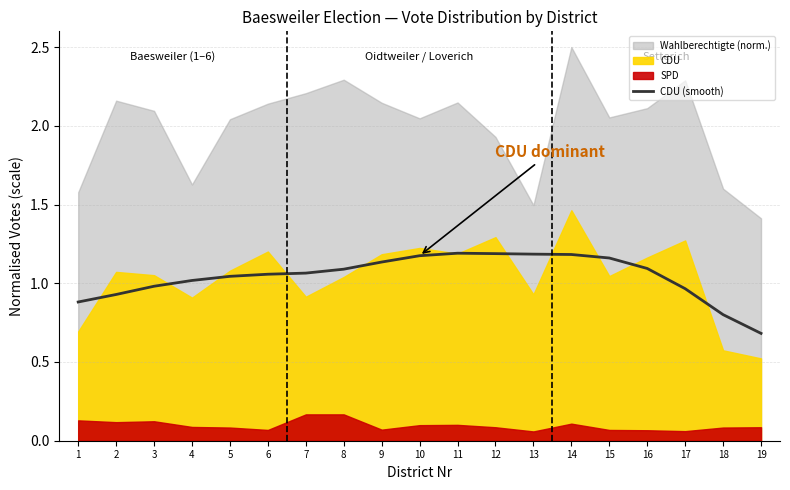

Reading left to right, what are all the values shown in this chart?

1=0.9	2=0.9	3=1.0	4=1.0	5=1.0	6=1.1	7=1.1	8=1.1	9=1.1	10=1.2	11=1.2	12=1.2	13=1.2	14=1.2	15=1.2	16=1.1	17=1.0	18=0.8	19=0.7